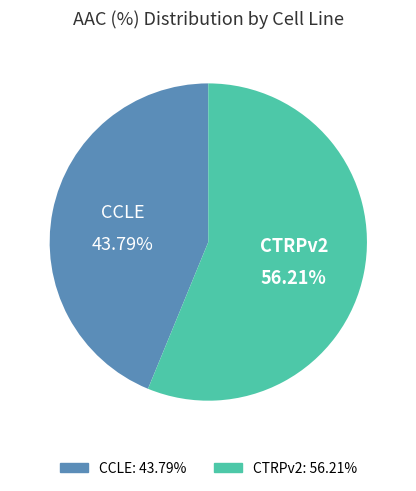

Is there any slice that represents more than half of the pie?

Yes